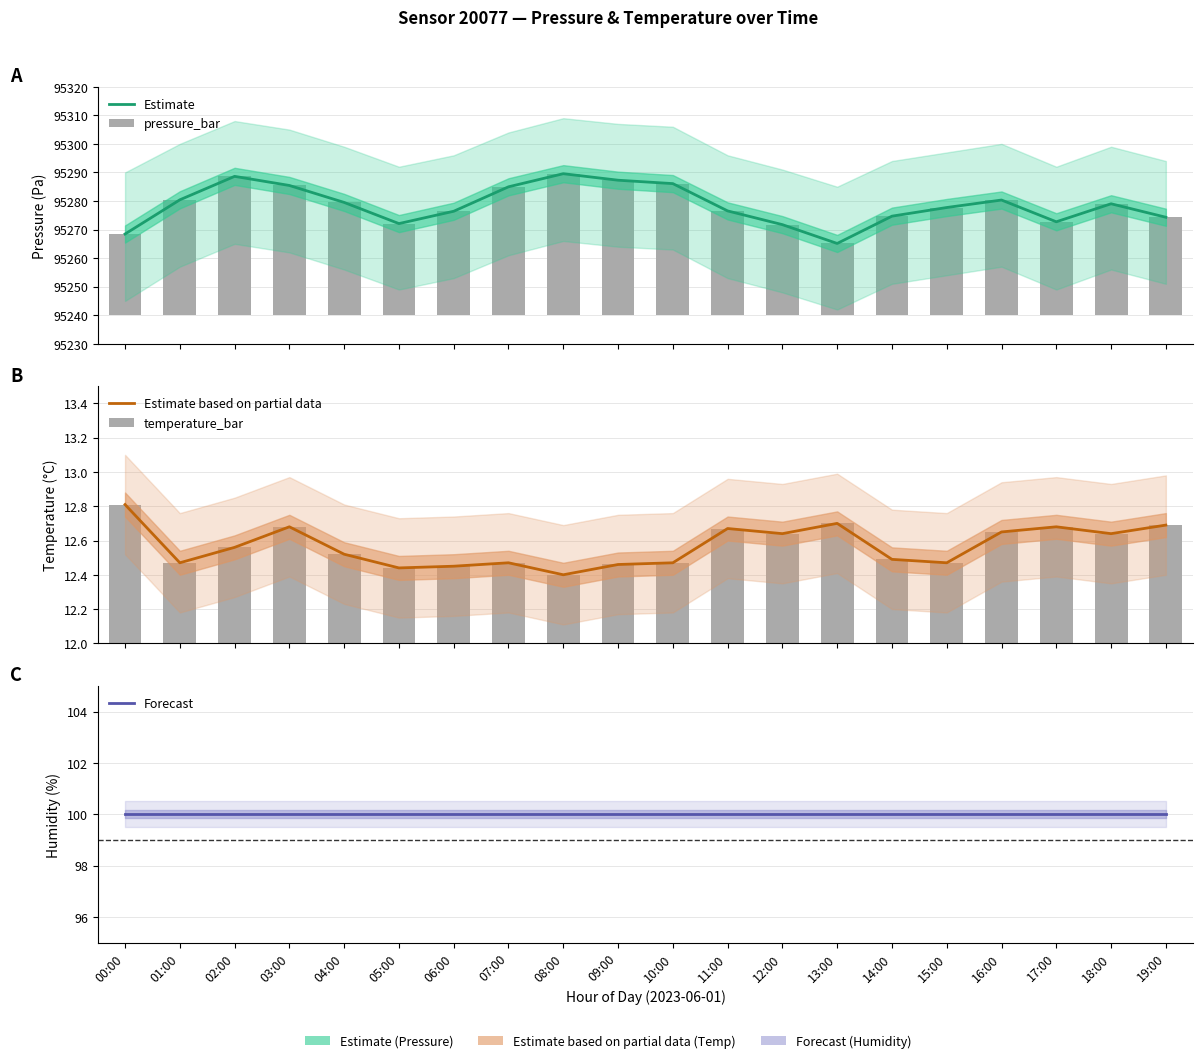

True or false: temperature_bar has a value of 0.2 at 17:00.

False